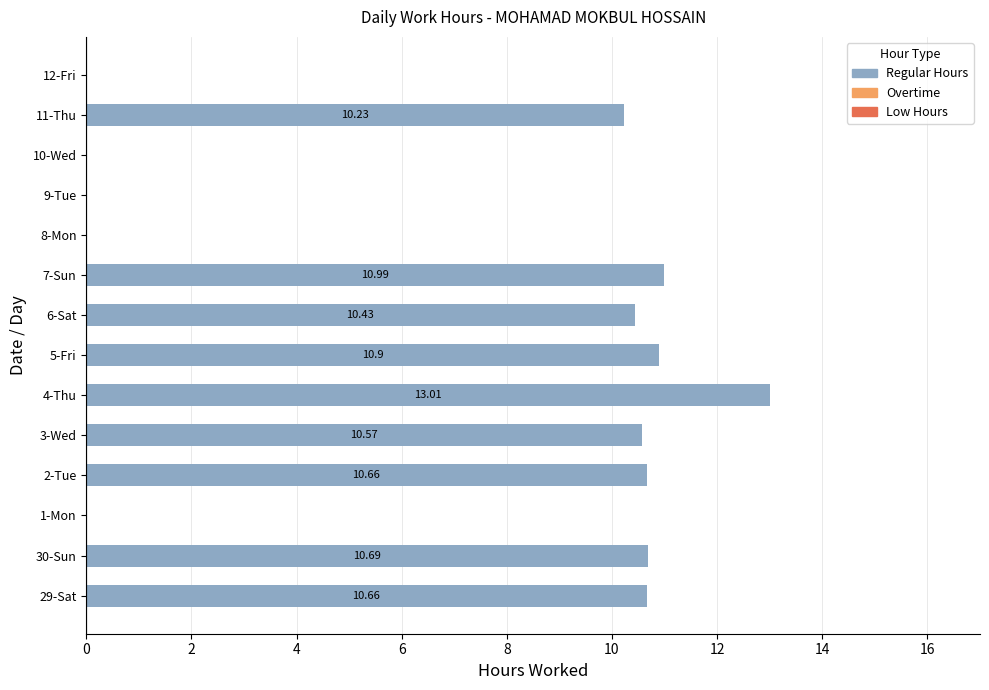

What is the change in value from 29-Sat to 11-Thu?

-0.4